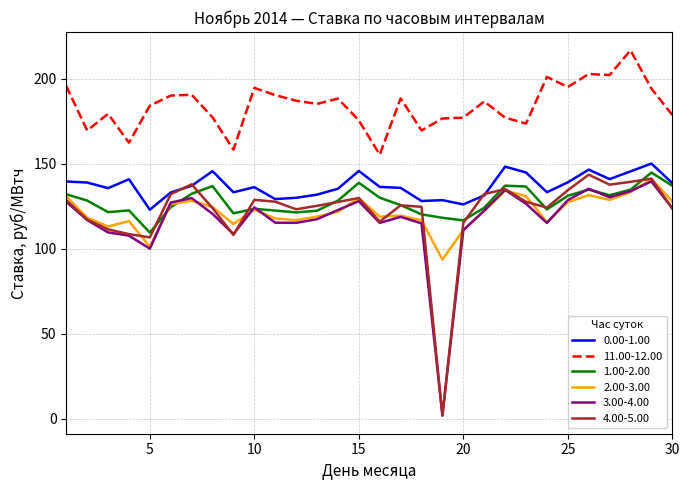

What is the maximum value shown in the chart?

216.6